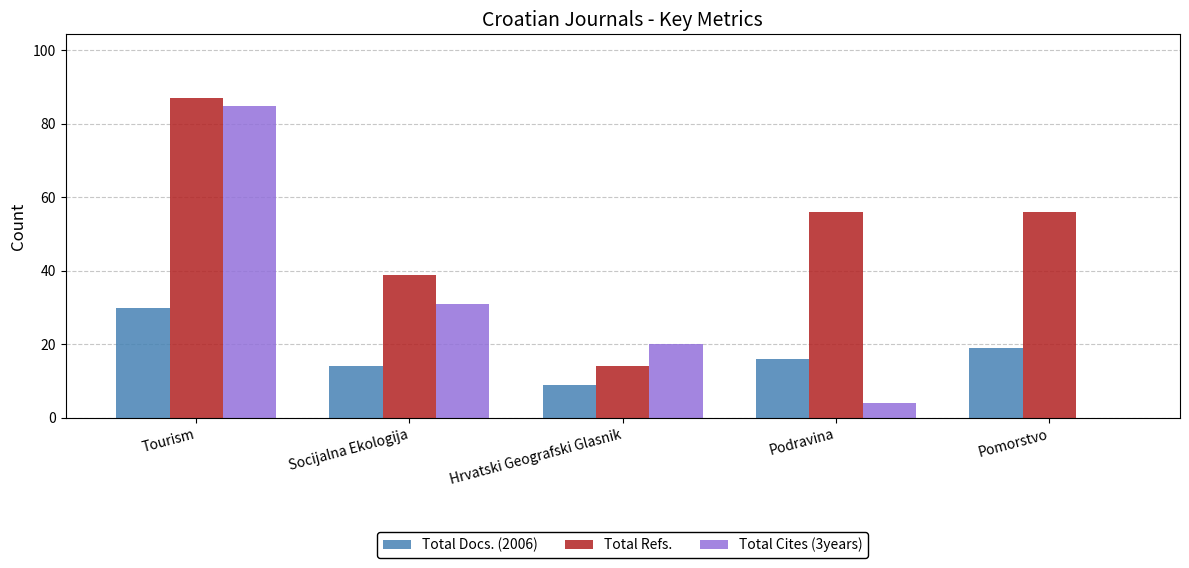

The value of Total Cites (3years) at Pomorstvo is -40. True or false?

False